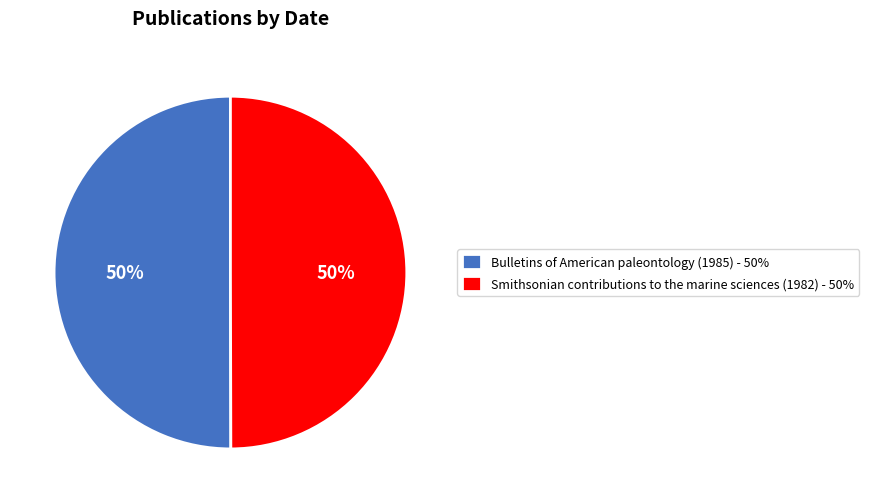

Approximately how many times larger is the value at Smithsonian contributions to the marine sciences (1982) compared to Bulletins of American paleontology (1985)?

1.0